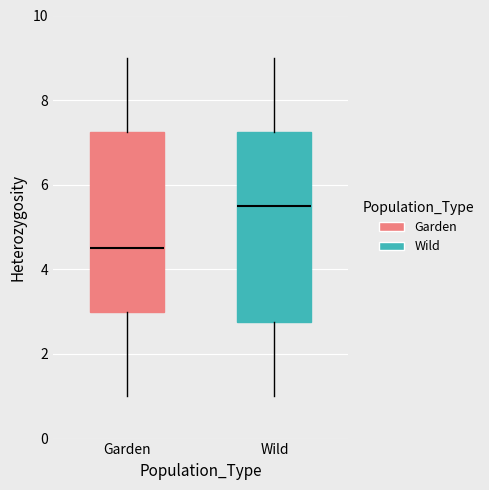

Which box has the highest median line?

Wild